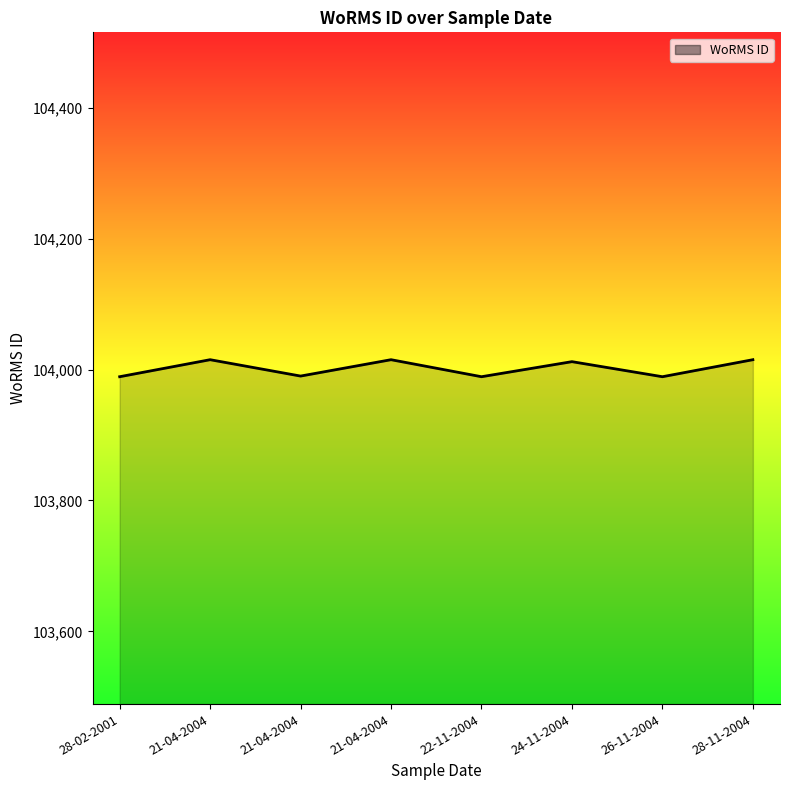

True or false: the data shows 103989 at 26-11-2004.

True